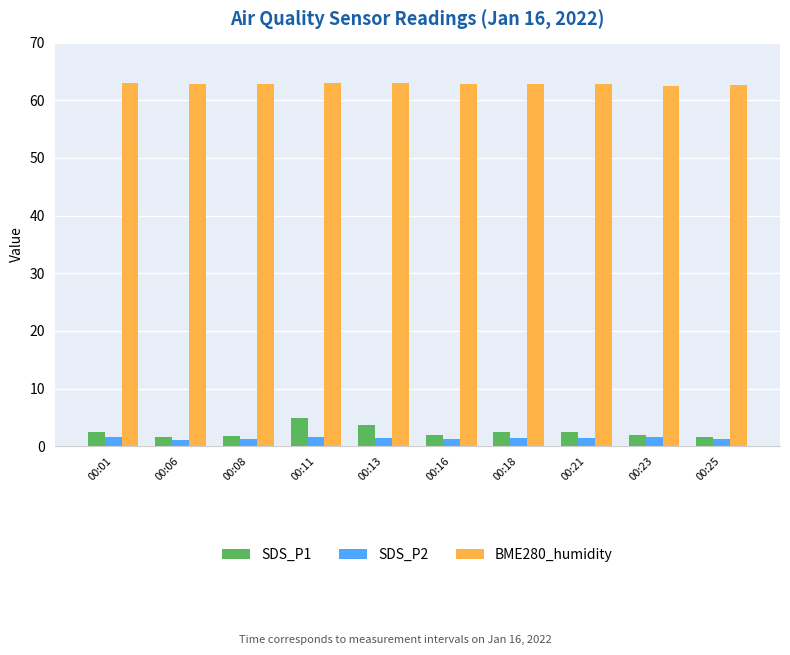

What is the value of the BME280_humidity bar at the 10th from the left?

62.6